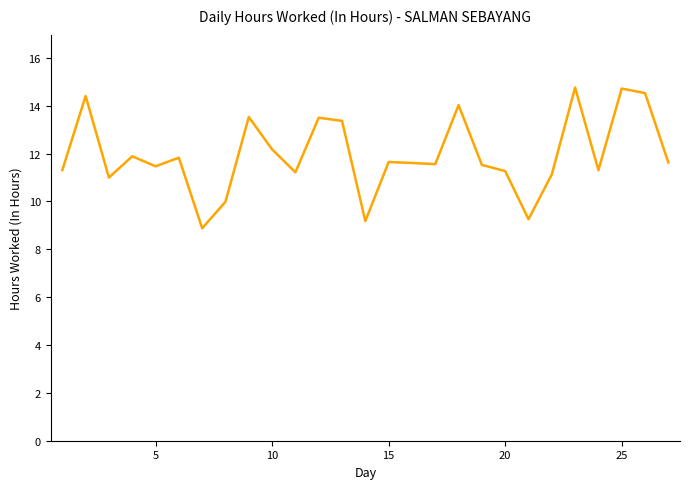

What is the difference between the maximum and minimum values?

5.9